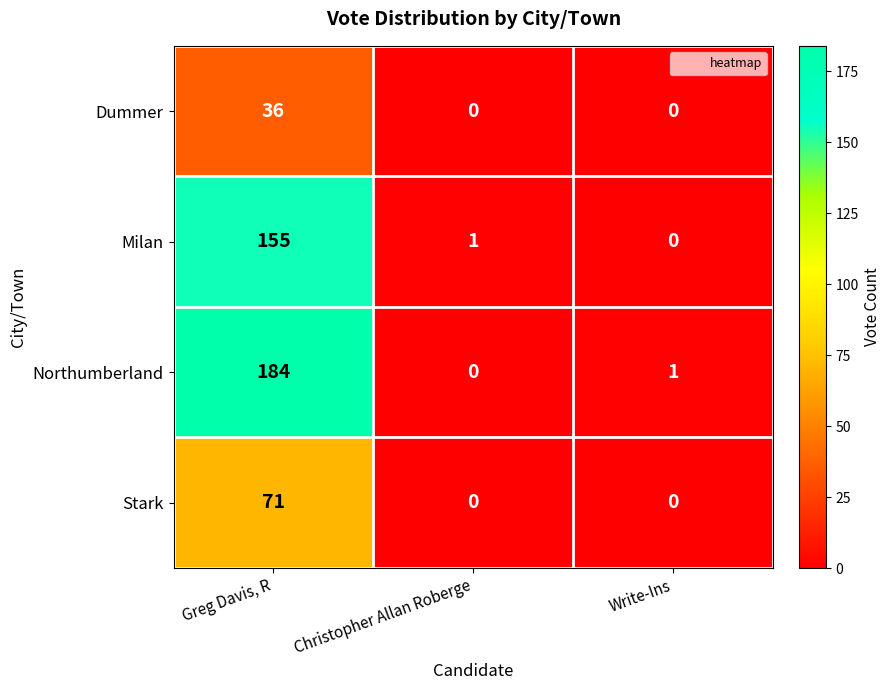

The Dummer series shows 0 at Write-Ins. True or false?

True